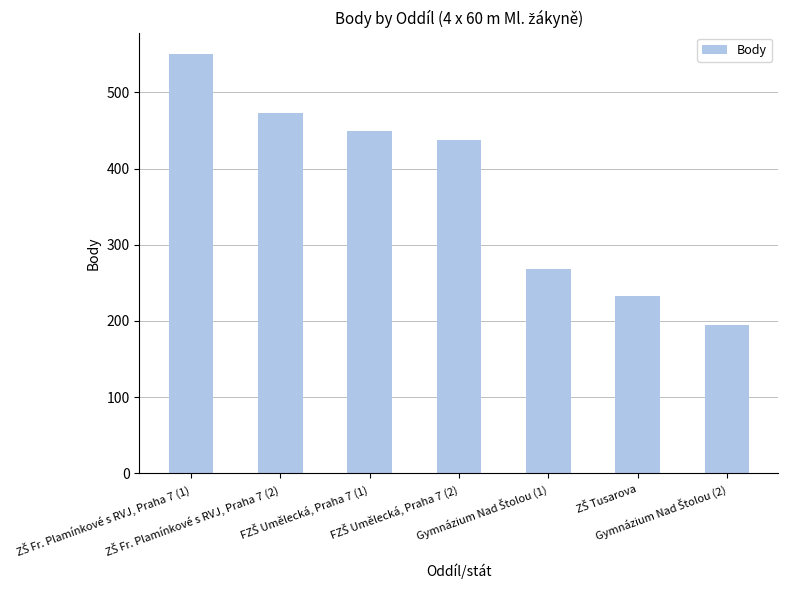

What is the value of the 2nd bar from the left?

473